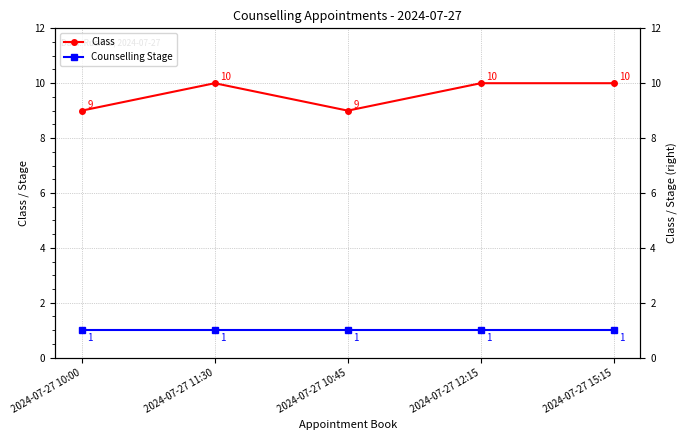

Reading right to left, transcribe all the data shown in this chart.

Class: 10	10	9	10	9
Counselling Stage: 1	1	1	1	1